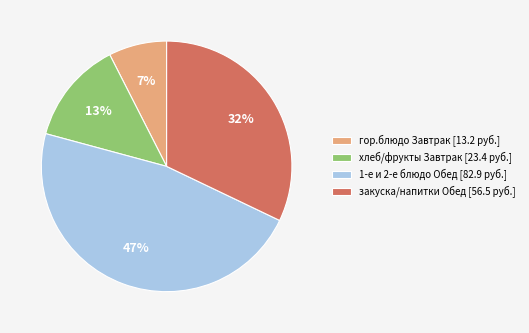

Is the sum of 1-е и 2-е блюдо Обед [82.9 руб.] and гор.блюдо Завтрак [13.2 руб.] greater than half?

Yes